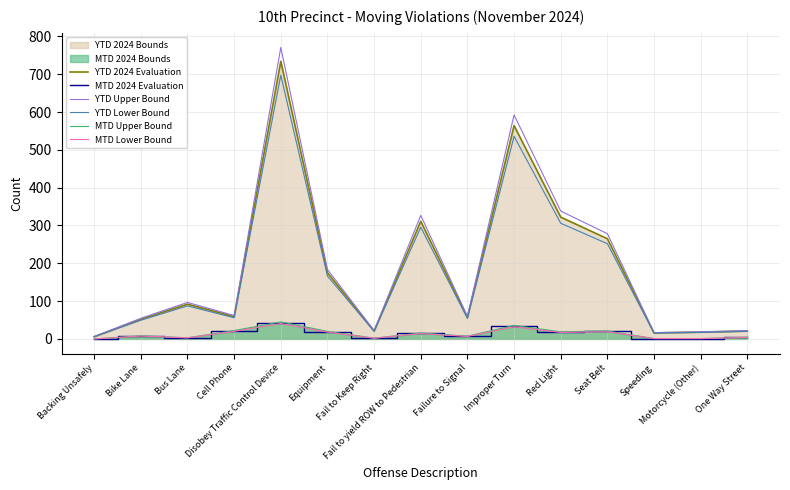

What is the spread (max minus min) of values at Improper Turn?

559.9